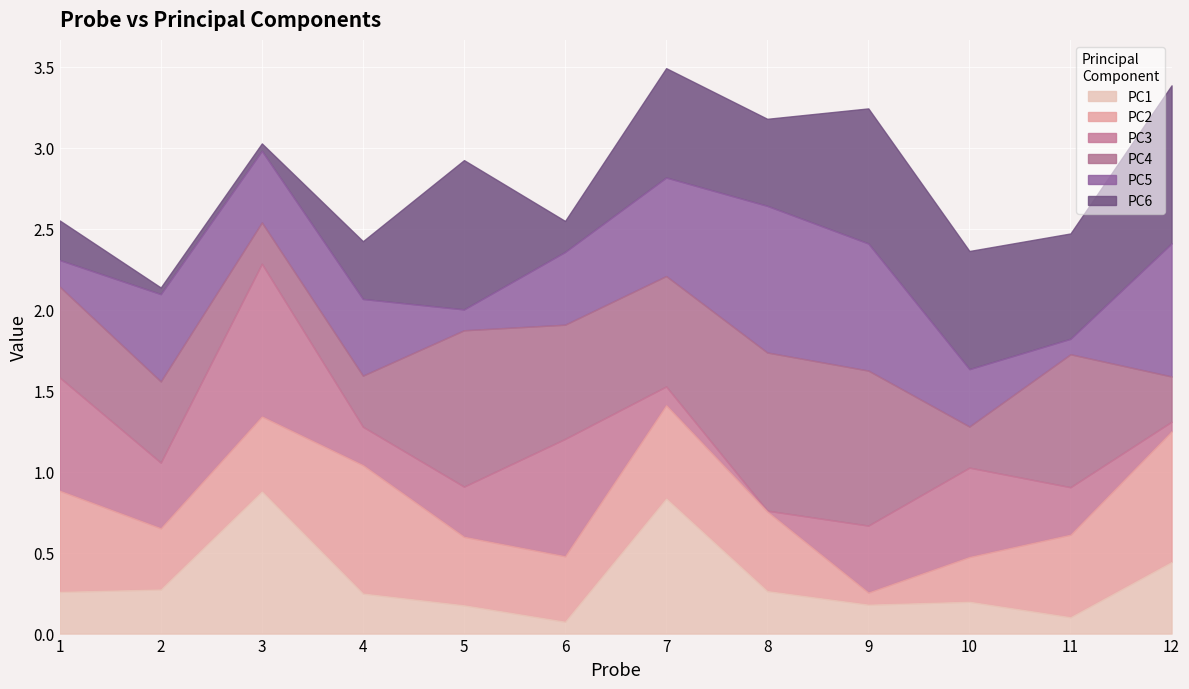

Reading left to right, list all the values displayed in this chart.

PC1: 1=0.3	2=0.3	3=0.9	4=0.2	5=0.2	6=0.1	7=0.8	8=0.3	9=0.2	10=0.2	11=0.1	12=0.4
PC2: 1=0.6	2=0.4	3=0.5	4=0.8	5=0.4	6=0.4	7=0.6	8=0.5	9=0.1	10=0.3	11=0.5	12=0.8
PC3: 1=0.7	2=0.4	3=0.9	4=0.2	5=0.3	6=0.7	7=0.1	8=0.0	9=0.4	10=0.6	11=0.3	12=0.1
PC4: 1=0.6	2=0.5	3=0.3	4=0.3	5=1.0	6=0.7	7=0.7	8=1.0	9=1.0	10=0.3	11=0.8	12=0.3
PC5: 1=0.2	2=0.5	3=0.4	4=0.5	5=0.1	6=0.4	7=0.6	8=0.9	9=0.8	10=0.4	11=0.1	12=0.8
PC6: 1=0.2	2=0.0	3=0.0	4=0.4	5=0.9	6=0.2	7=0.7	8=0.5	9=0.8	10=0.7	11=0.7	12=1.0